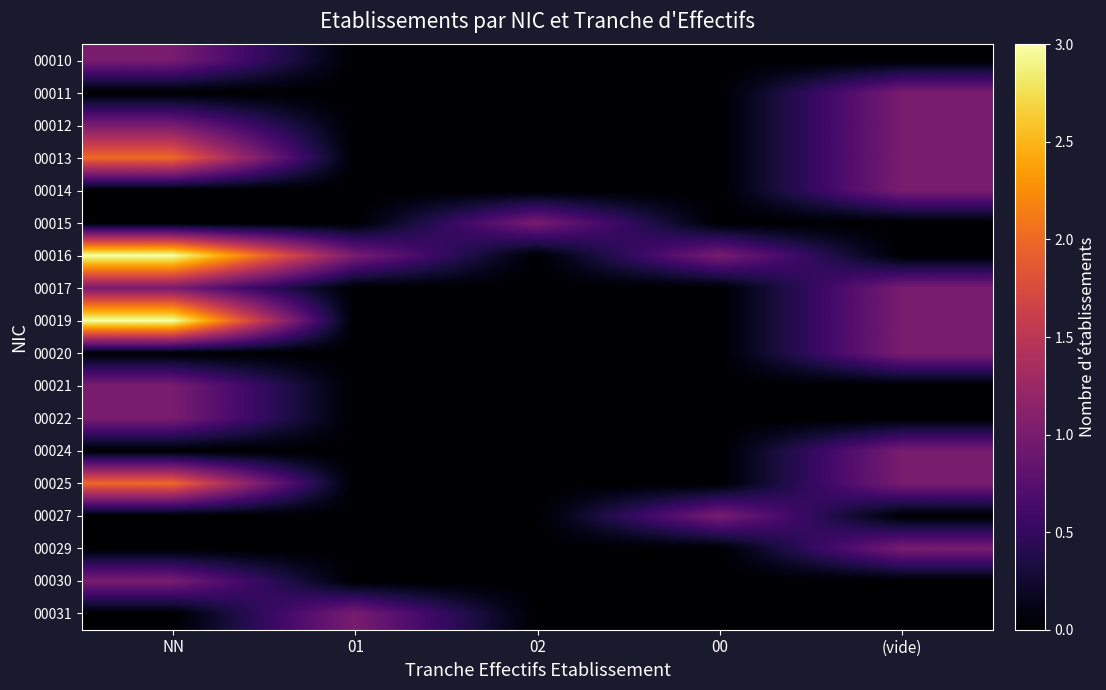

Count the number of data series in this chart.

18